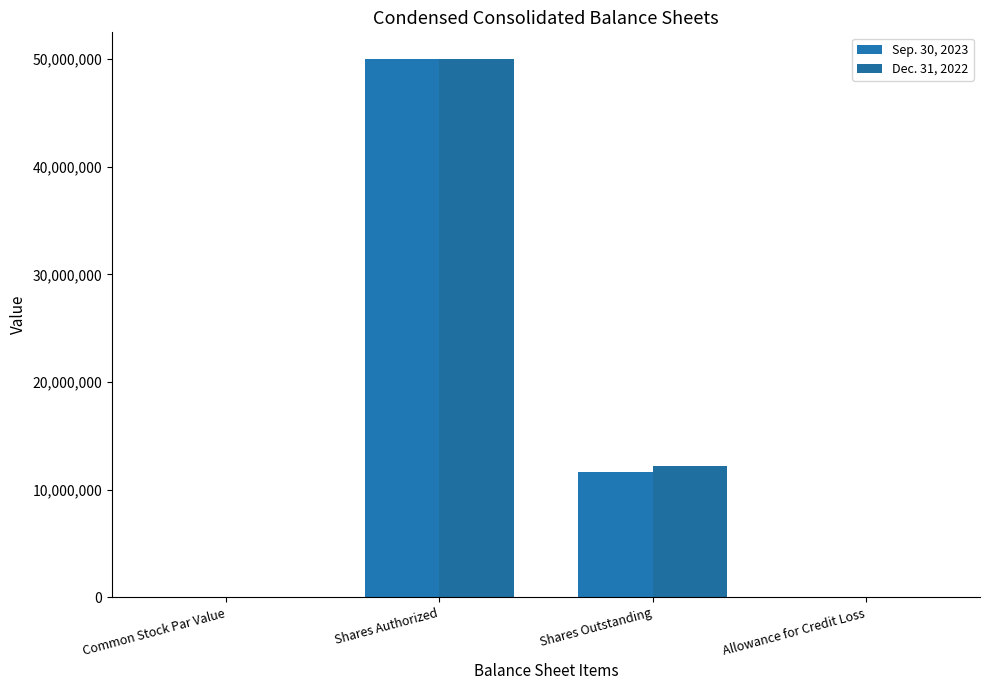

How many groups of bars are there?

4